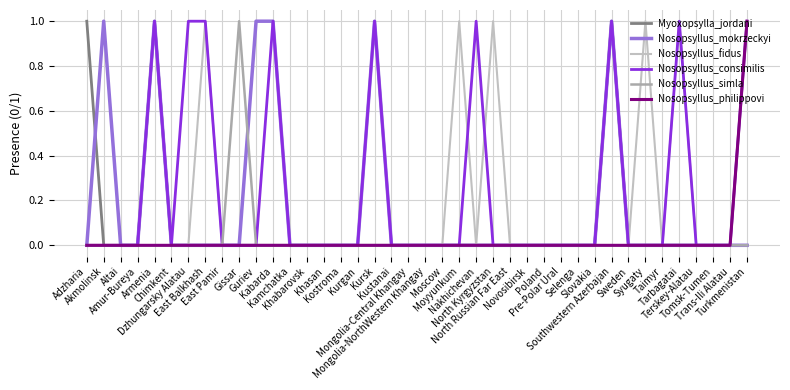

How many lines are shown in the chart?

6